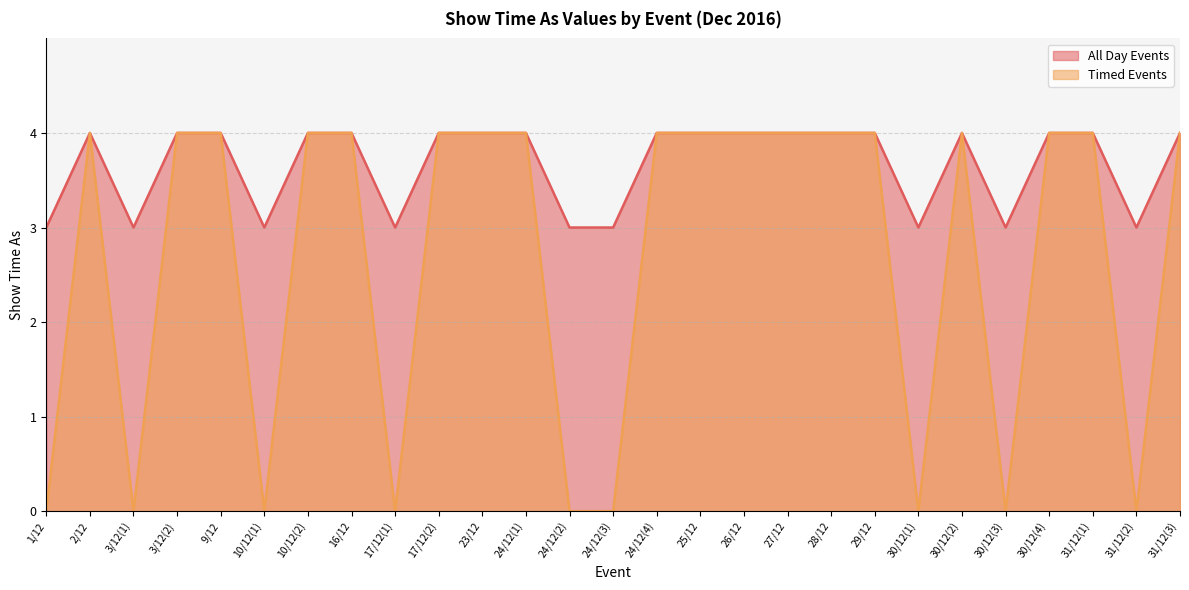

True or false: All Day Events and Timed Events cross at least once.

False